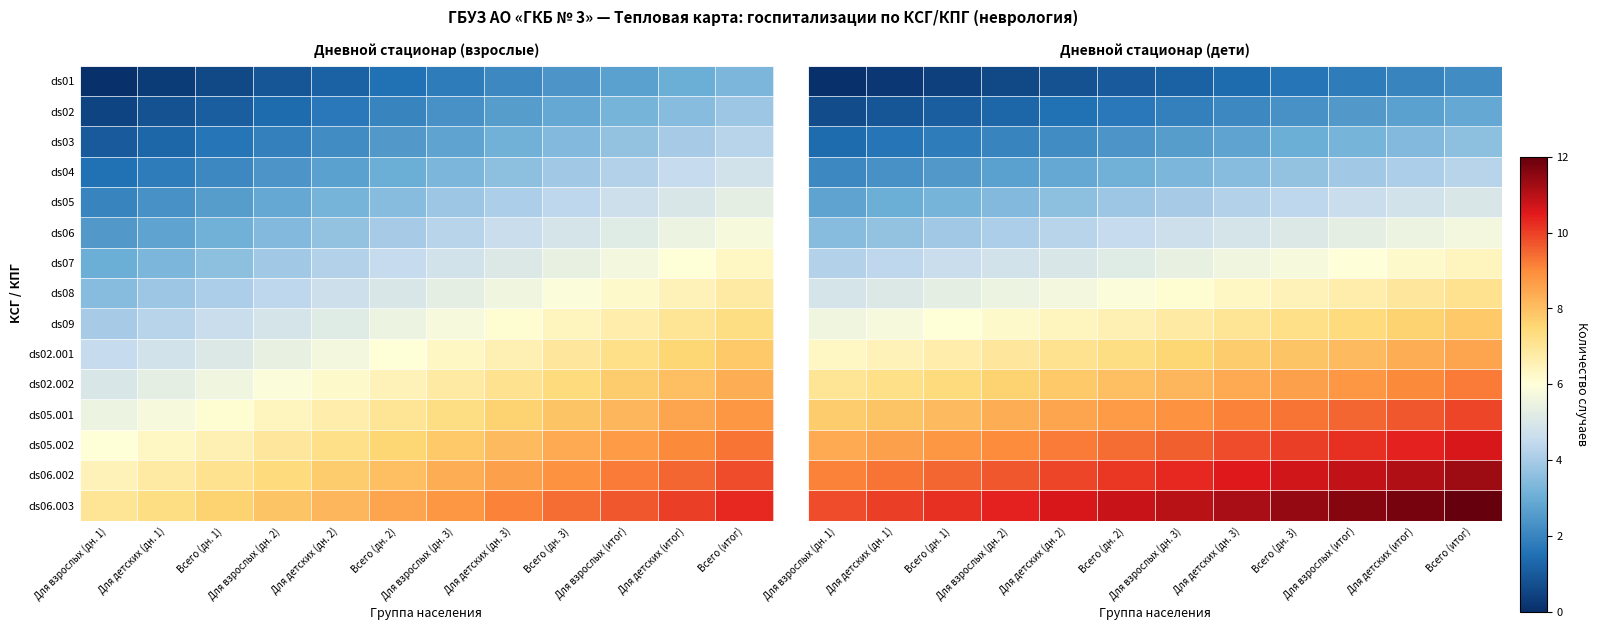

At which label is ds05.002 closest to 9?

Для взрослых (дн. 2)